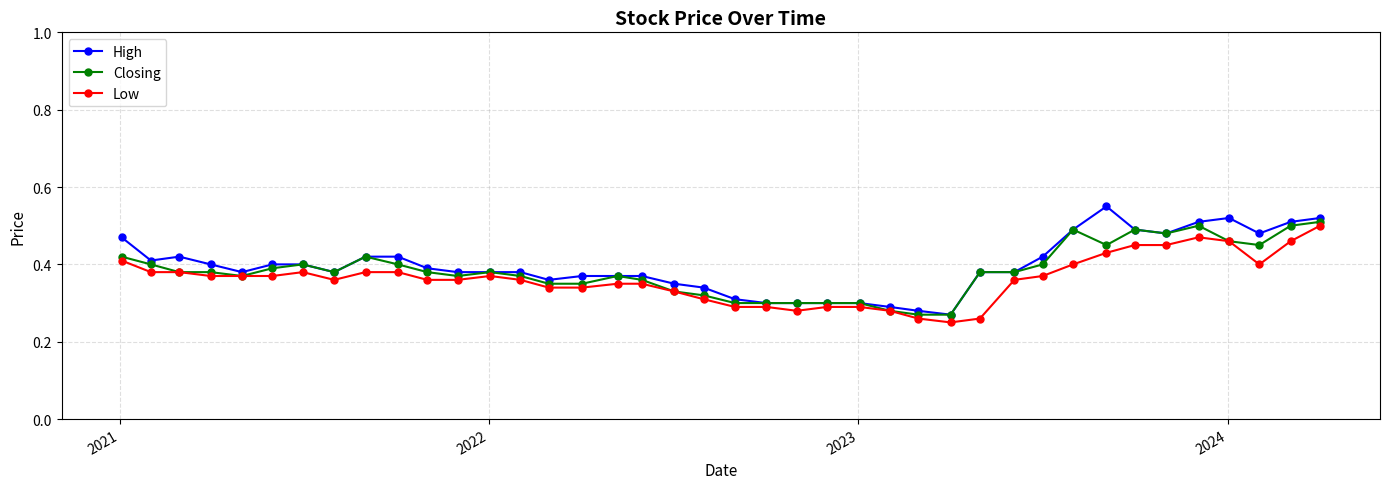

True or false: Closing has more than 2 interior local peaks.

True